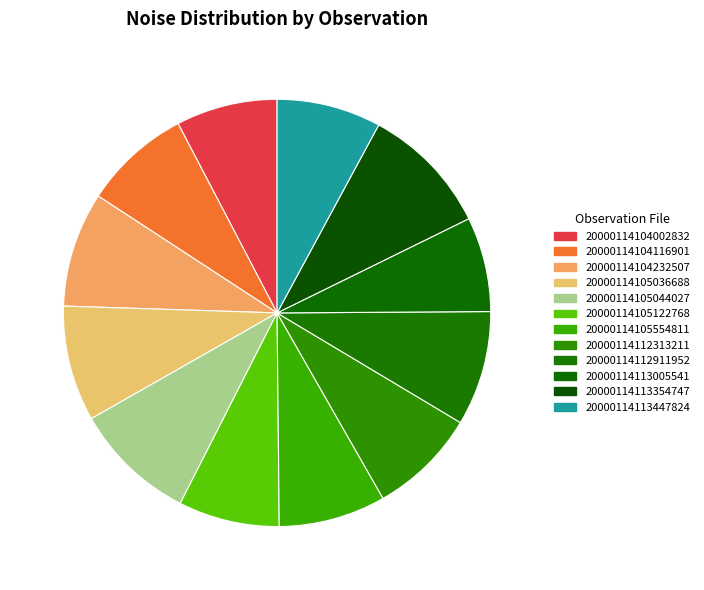

Approximately how many times larger is the value at 20000114112313211 compared to 20000114104002832?

1.1